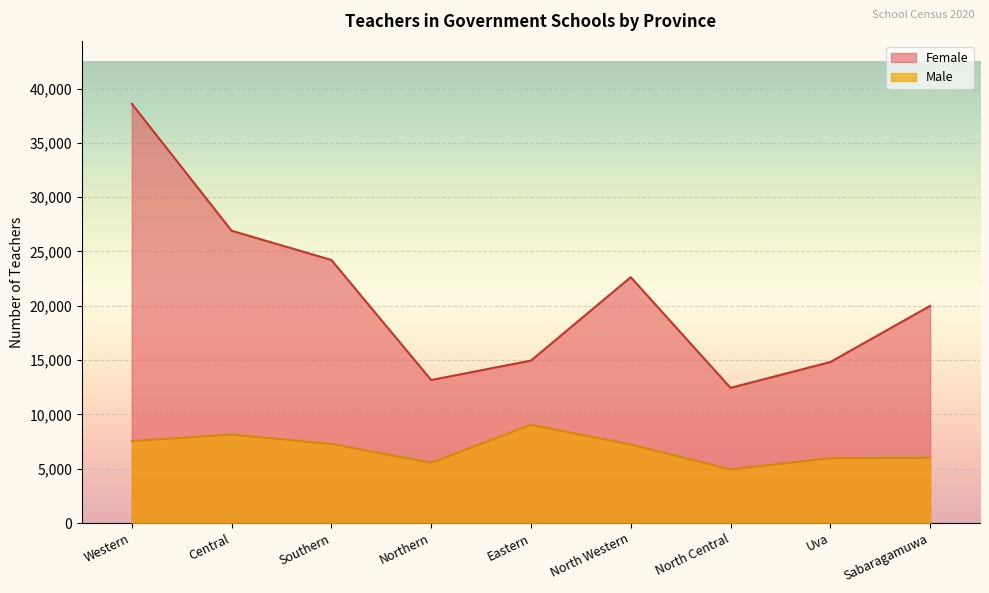

Reading left to right, transcribe all the data shown in this chart.

Male: 7545	8157	7286	5556	9048	7231	4939	5971	6014
Female: 38594	26910	24218	13168	14957	22635	12448	14825	19992